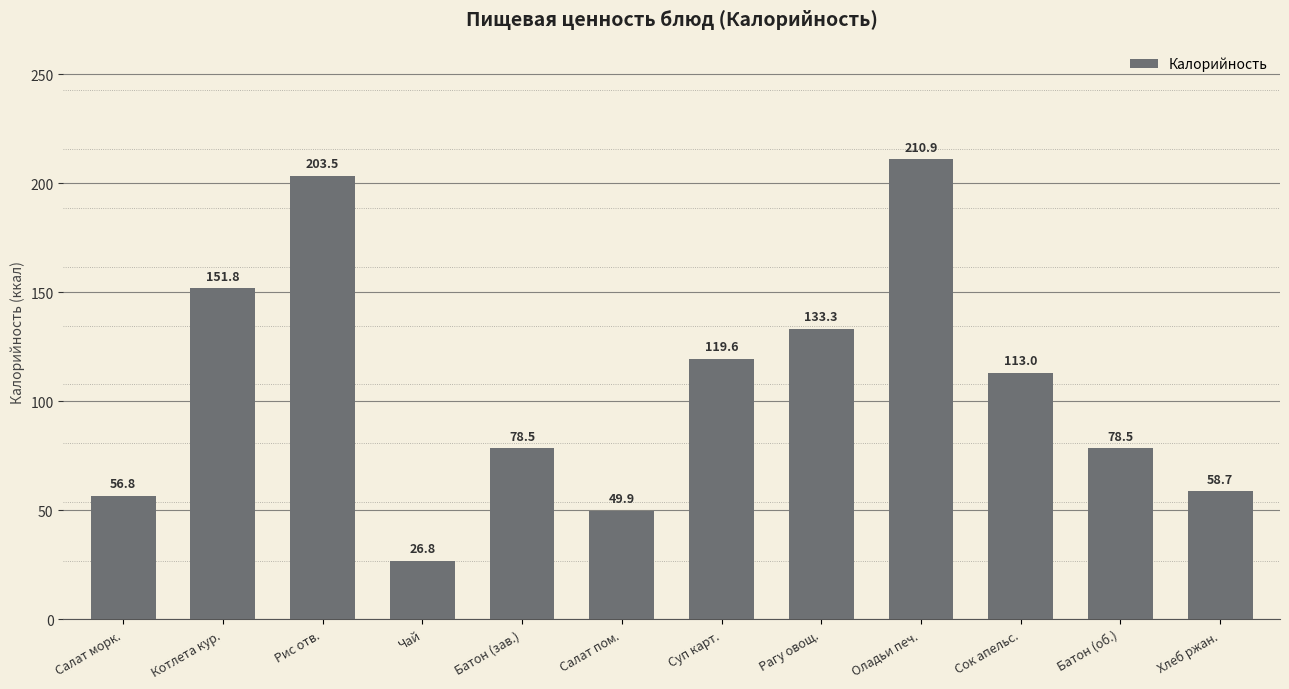

What is the value of the 9th bar from the left?

210.9